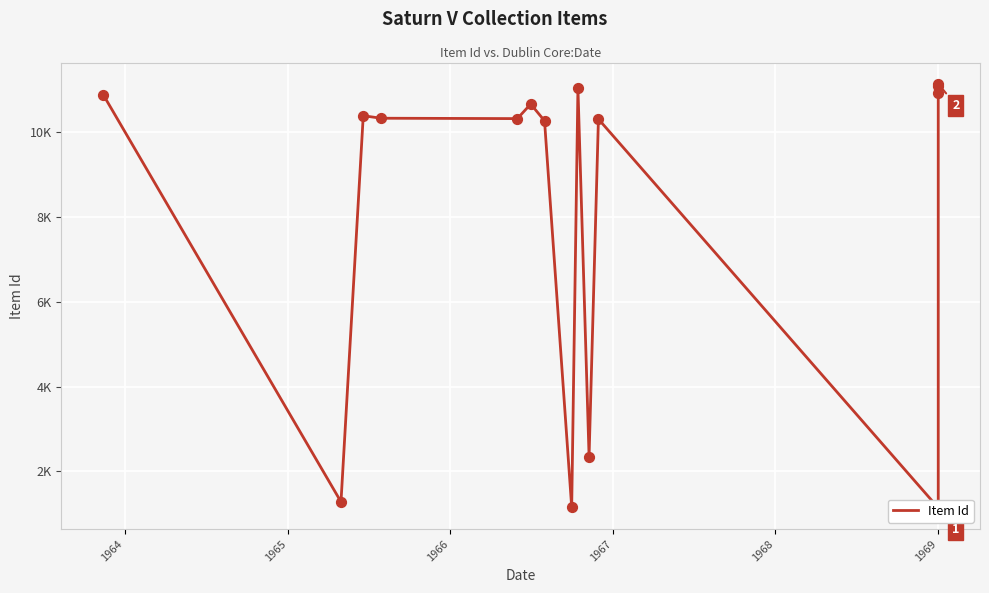

Approximately how many times larger is the value at 1969 compared to 1969?

9.8